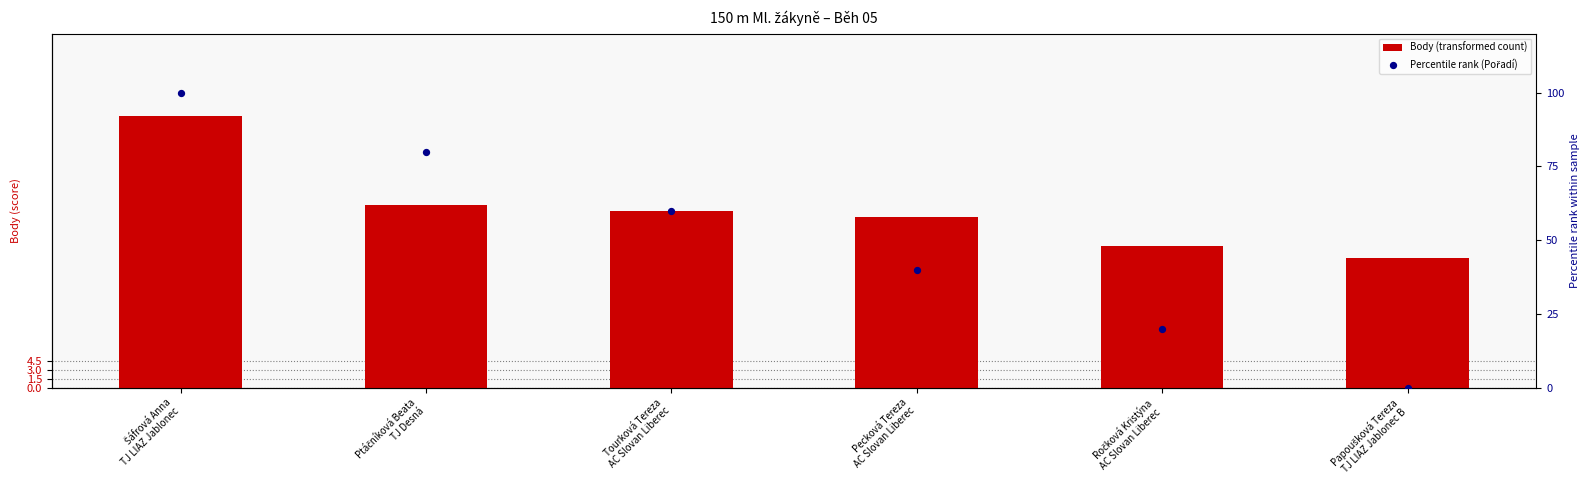

What are all the series names shown in the legend?

Body (transformed count), Percentile rank (Pořadí)